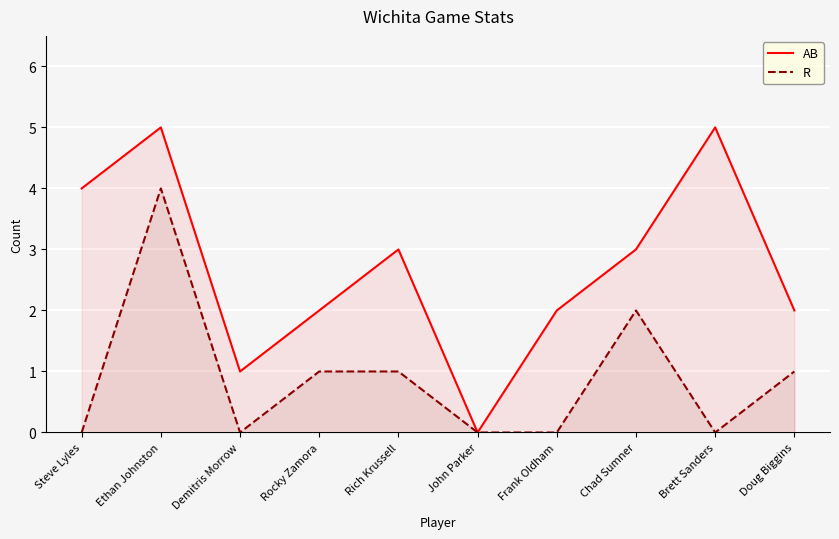

Where does the AB series first go above 3?

Steve Lyles